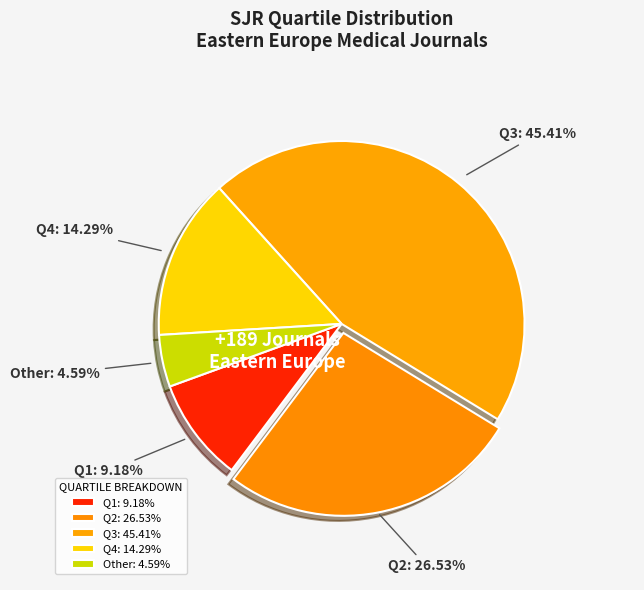

Does any single category account for the majority?

No